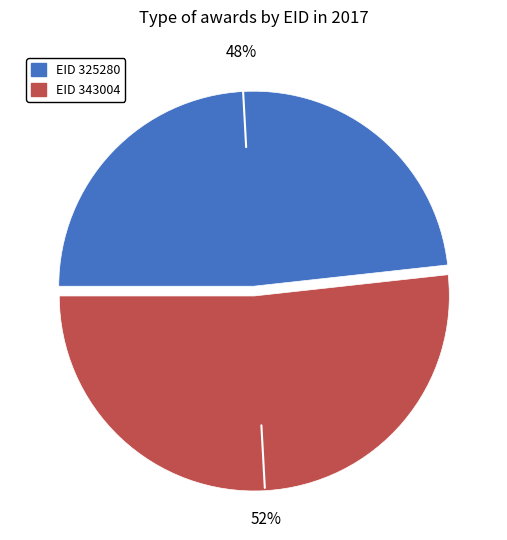

Is there any slice that represents more than half of the pie?

Yes